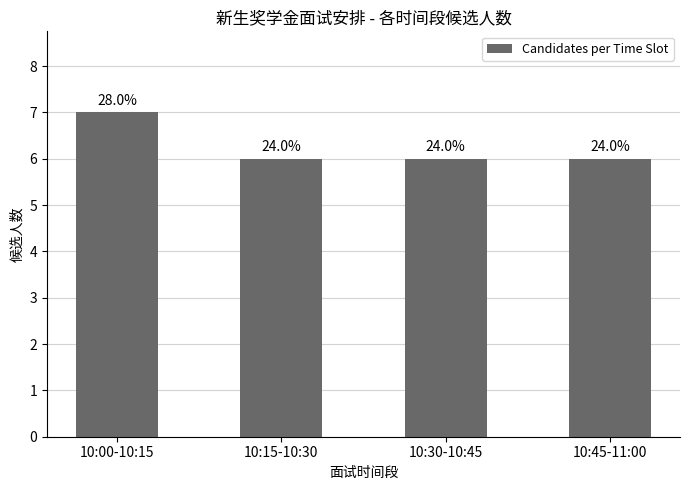

True or false: the data shows 6 at 10:45-11:00.

True